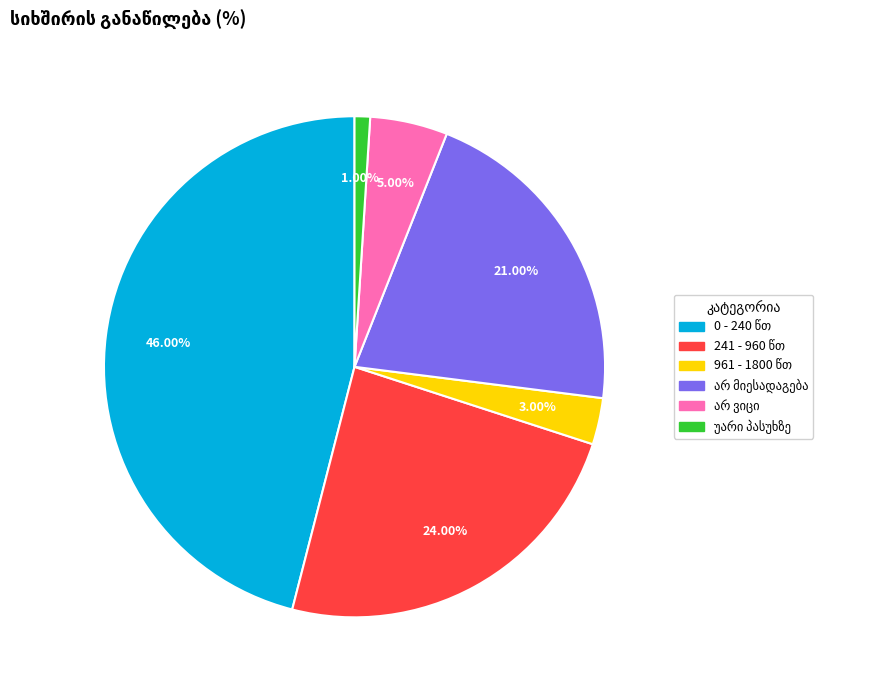

To the nearest percent, what portion does 0 - 240 წთ represent?

46%